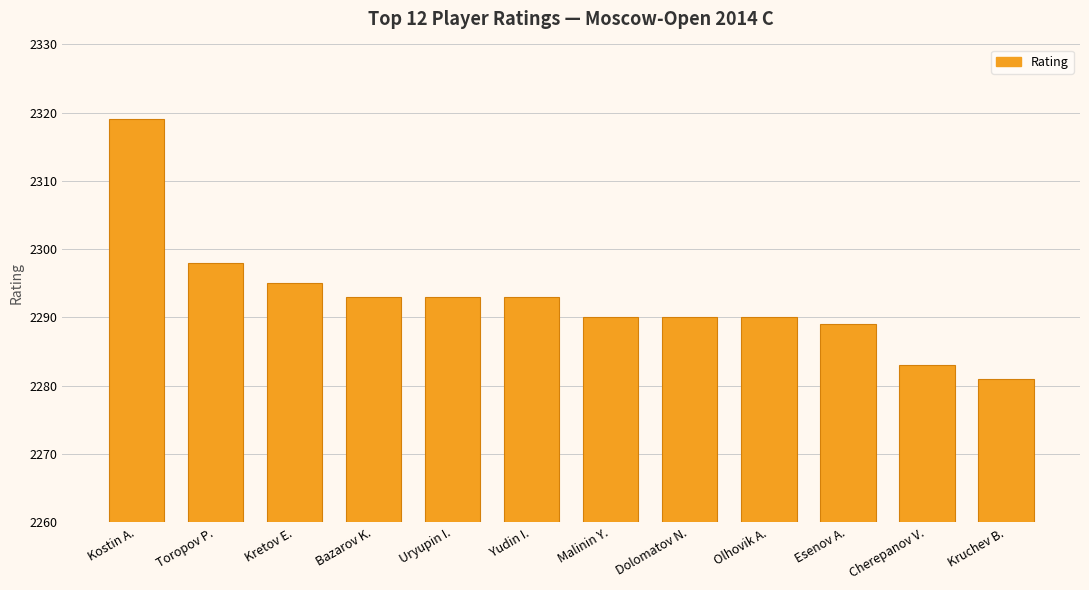

Reading right to left, list all the values displayed in this chart.

Kruchev B.=2281	Cherepanov V.=2283	Esenov A.=2289	Olhovik A.=2290	Dolomatov N.=2290	Malinin Y.=2290	Yudin I.=2293	Uryupin I.=2293	Bazarov K.=2293	Kretov E.=2295	Toropov P.=2298	Kostin A.=2319